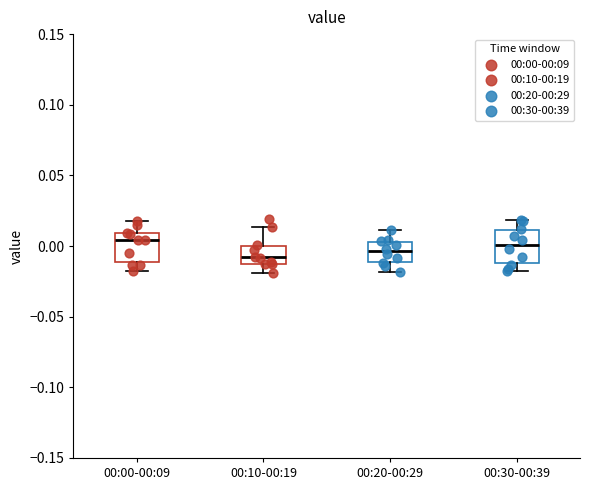

Reading left to right, transcribe this box plot: for each box, give where its median line is, the range the box spans, and where its two whiskers end, as read against the y-axis. The values are not printed on the chart, so give them approximately, as read against the axis.

00:00-00:09: median 0.005, box -0.010 to 0.010, whiskers -0.020 to 0.020
00:10-00:19: median -0.010 (just above the box's lower edge), box -0.010 to 0.000, whiskers -0.020 to 0.015
00:20-00:29: median -0.005, box -0.010 to 0.005, whiskers -0.020 to 0.010
00:30-00:39: median 0.000, box -0.010 to 0.010, whiskers -0.015 to 0.020